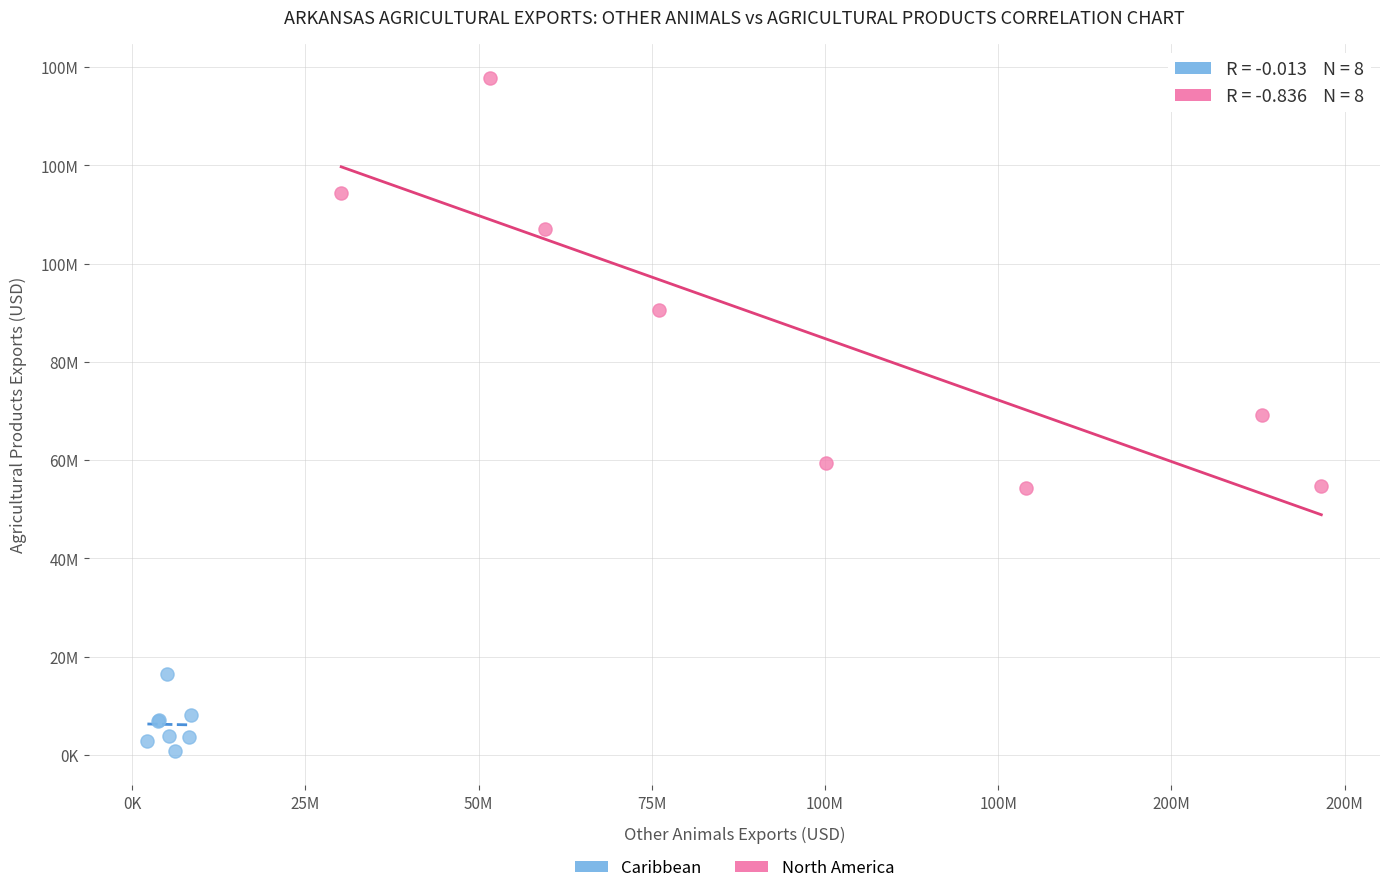

What are all the series names shown in the legend?

Caribbean, North America